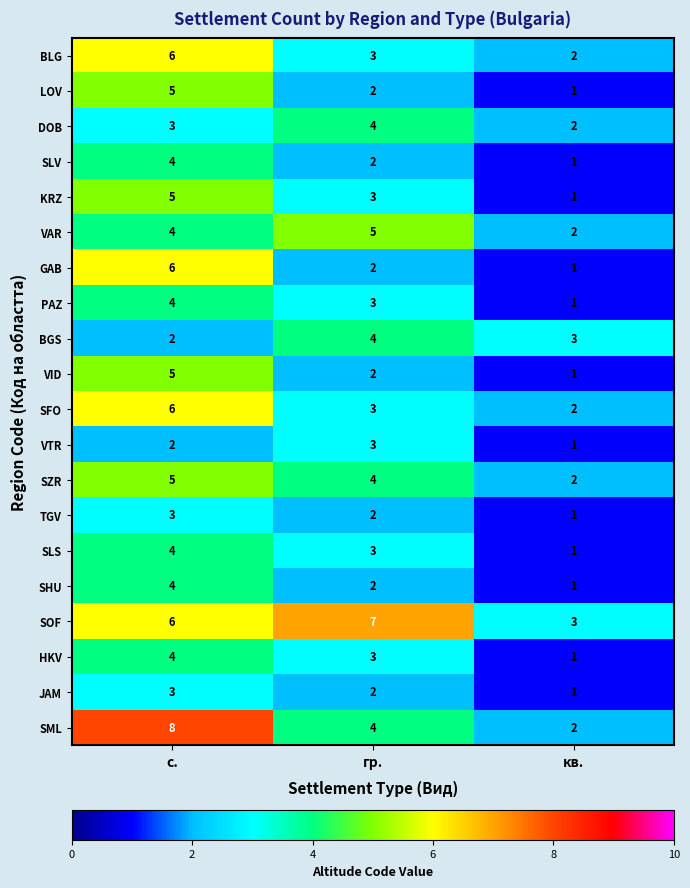

At which category is the sum across all series the highest?

с.